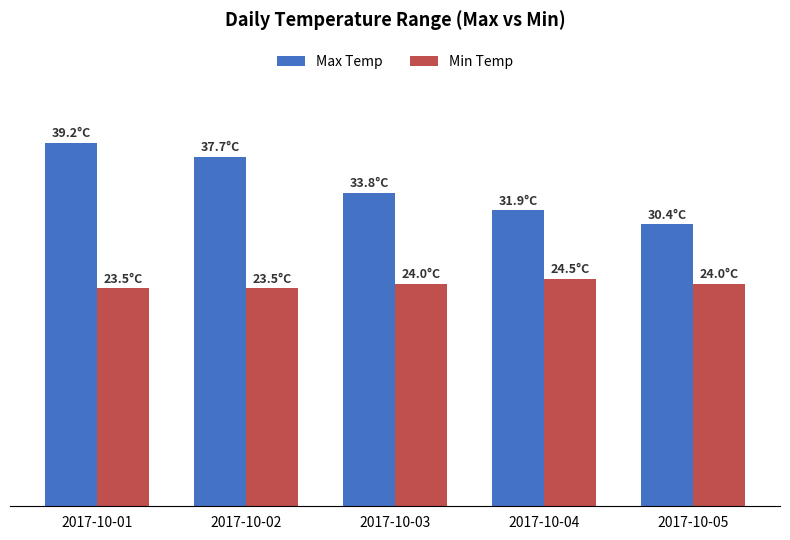

What is the difference between the Min Temp values at 2017-10-04 and 2017-10-01?

1.0